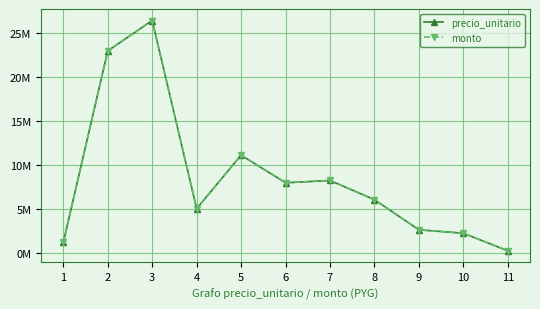

Is this an area chart (filled region under the line)?

No